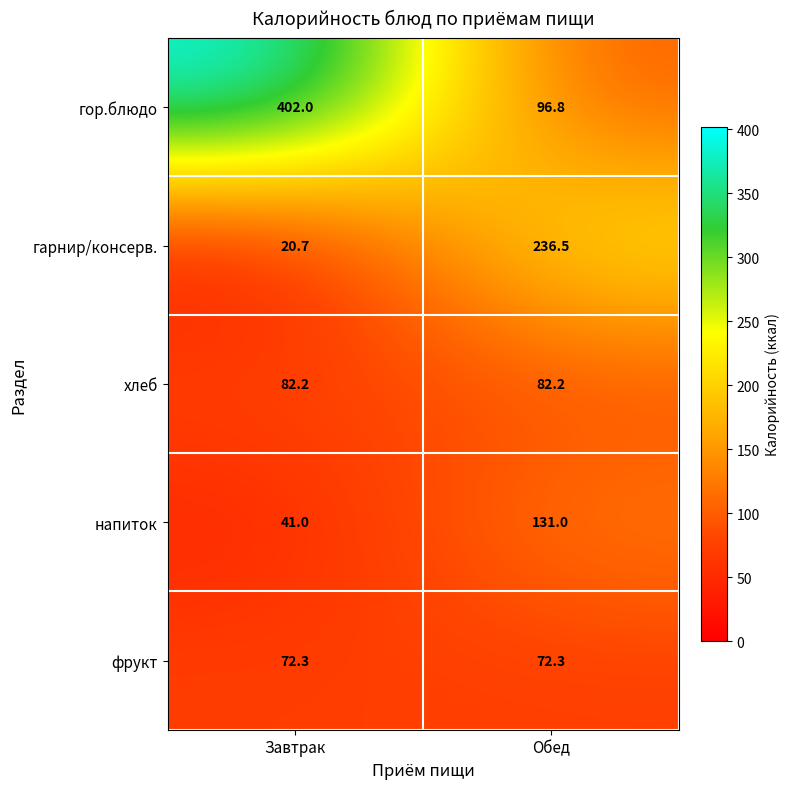

Which series has the largest total across all categories?

гор.блюдо